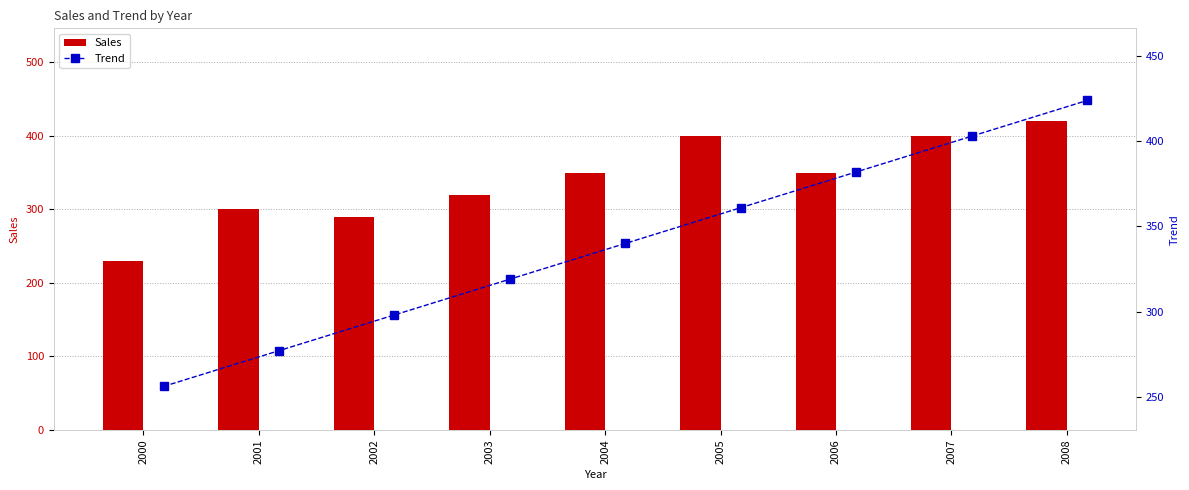

At which label does Sales reach its peak?

2008